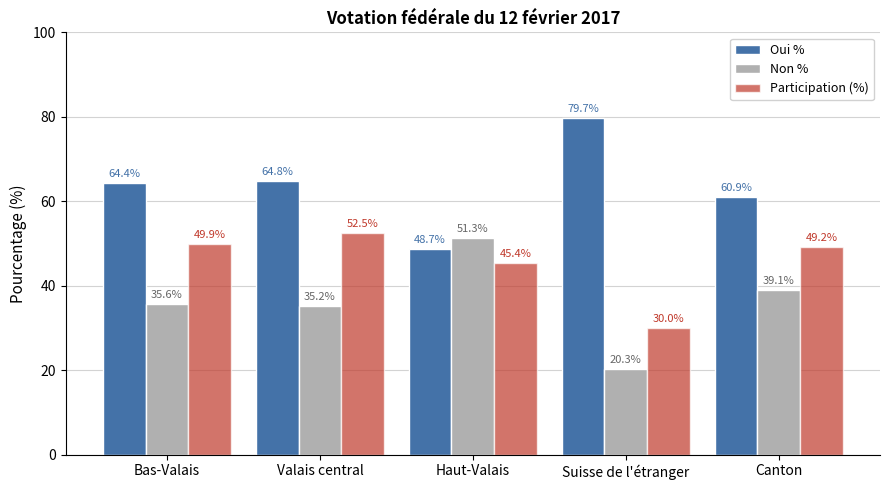

Reading left to right, extract all data points from this chart.

Oui %: 64.4	64.8	48.7	79.7	60.9
Non %: 35.6	35.2	51.3	20.3	39.1
Participation (%): 49.9	52.5	45.4	30.0	49.2